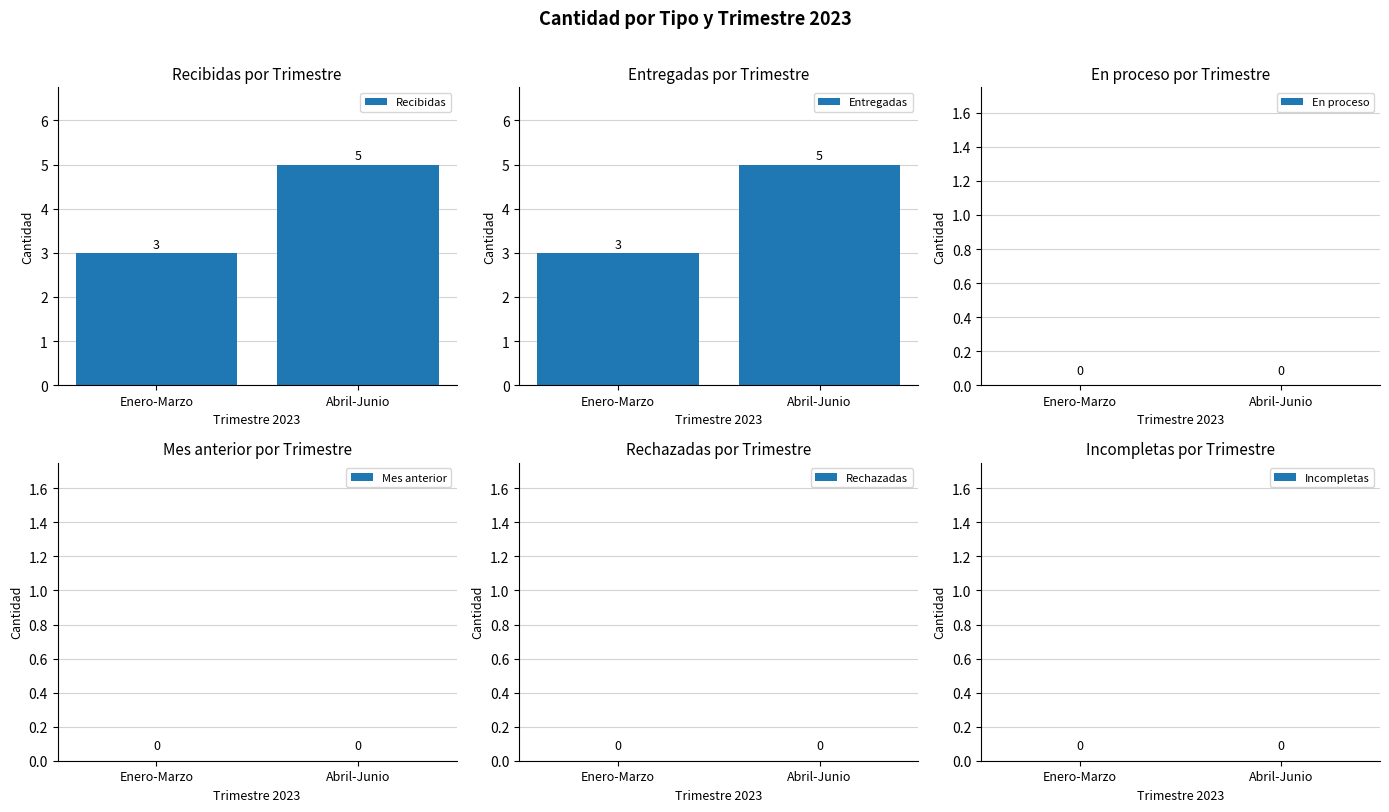

Which category has the lowest value in the Incompletas series?

Enero-Marzo